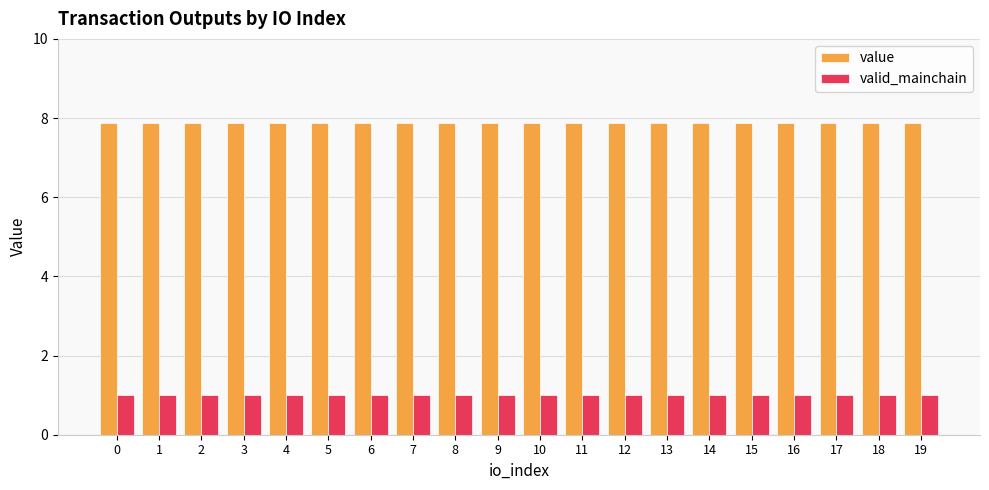

Rank the series at 2 from highest to lowest value.

value, valid_mainchain